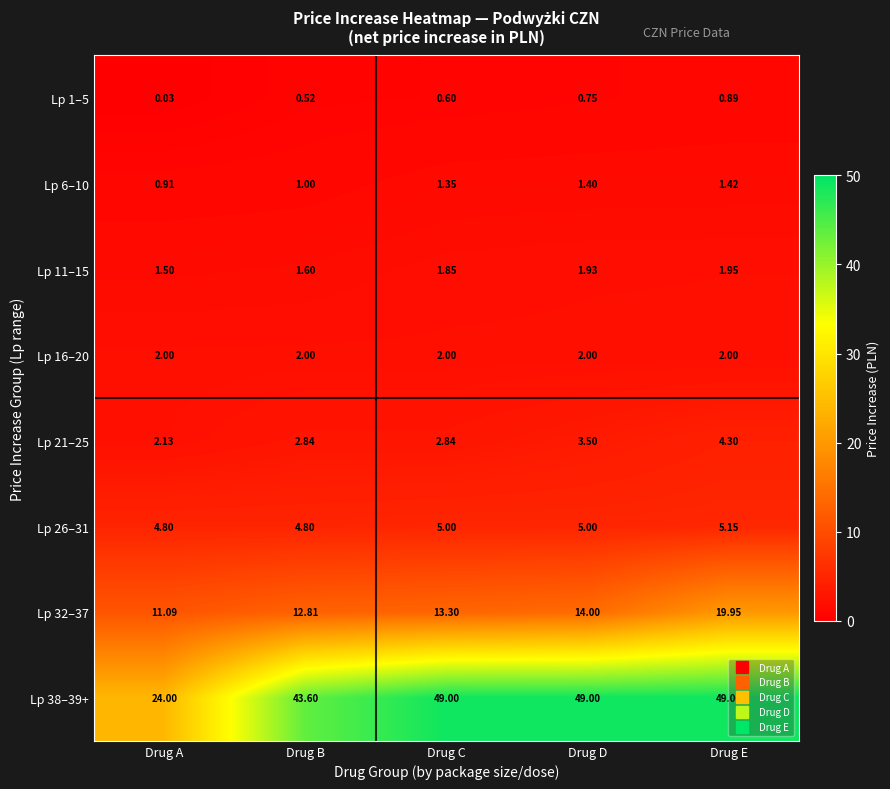

Is the value of Lp 32–37 at Drug D greater than the value of Lp 1–5 at Drug A?

Yes